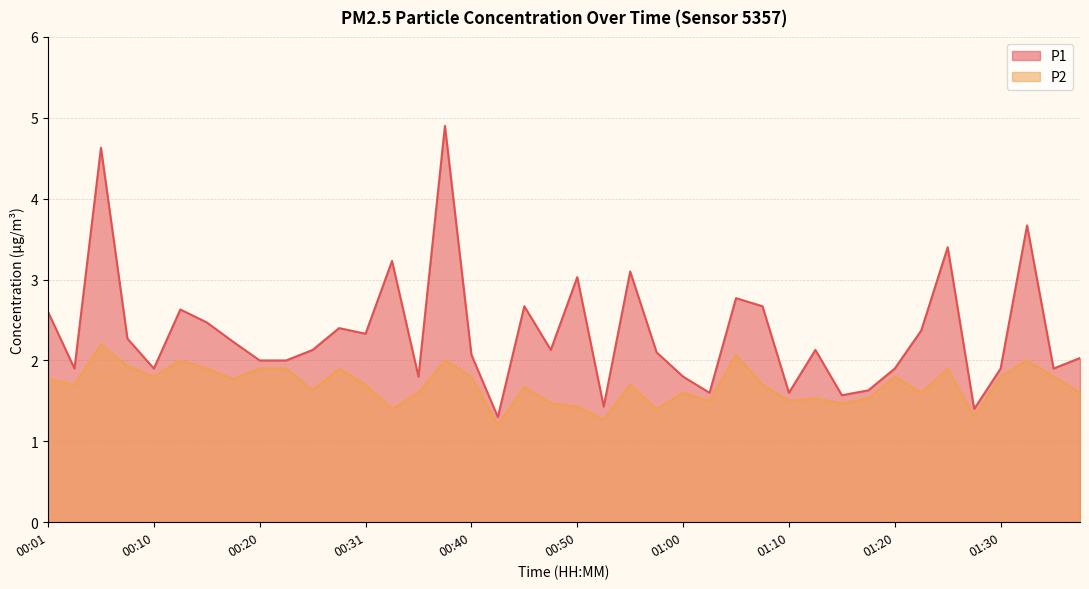

True or false: P2 and P1 intersect in this chart.

False